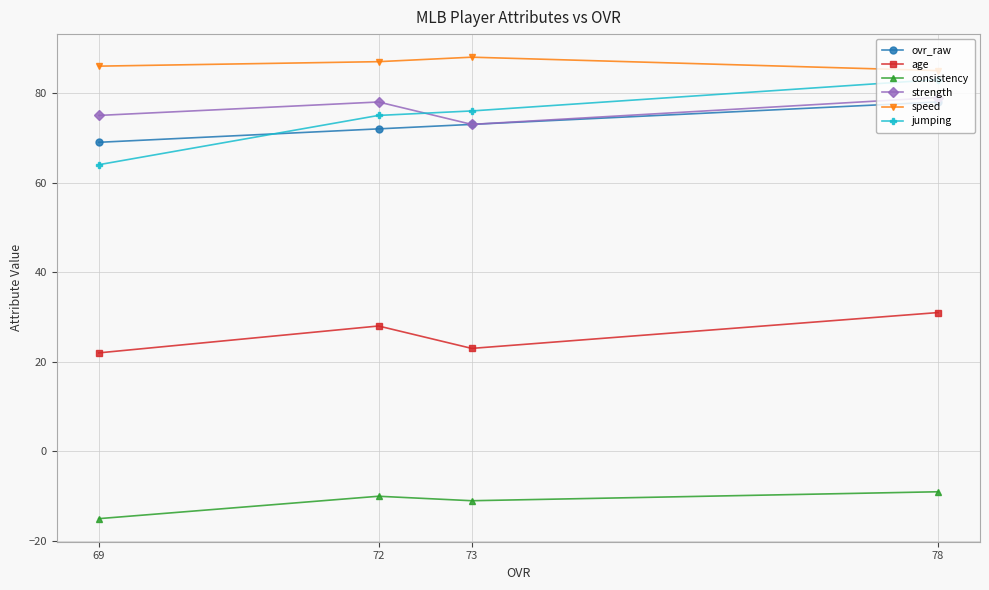

What is the sum of the strength values at 69 and 72?

153